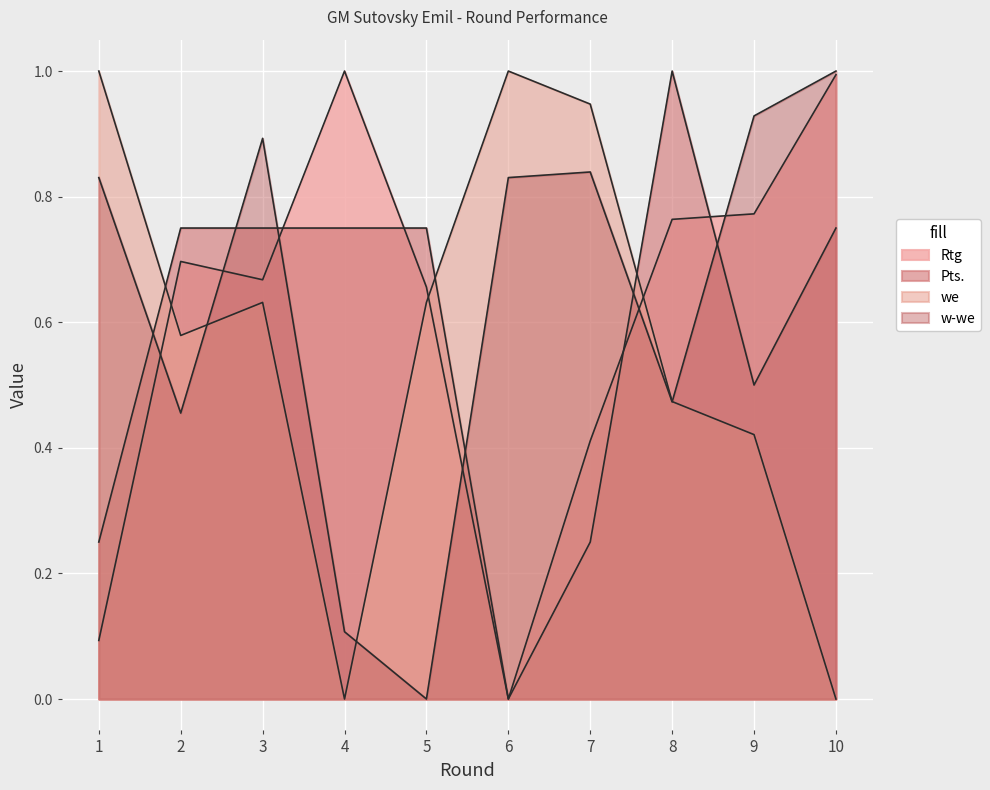

True or false: Pts. has more than 0 interior local peaks.

True